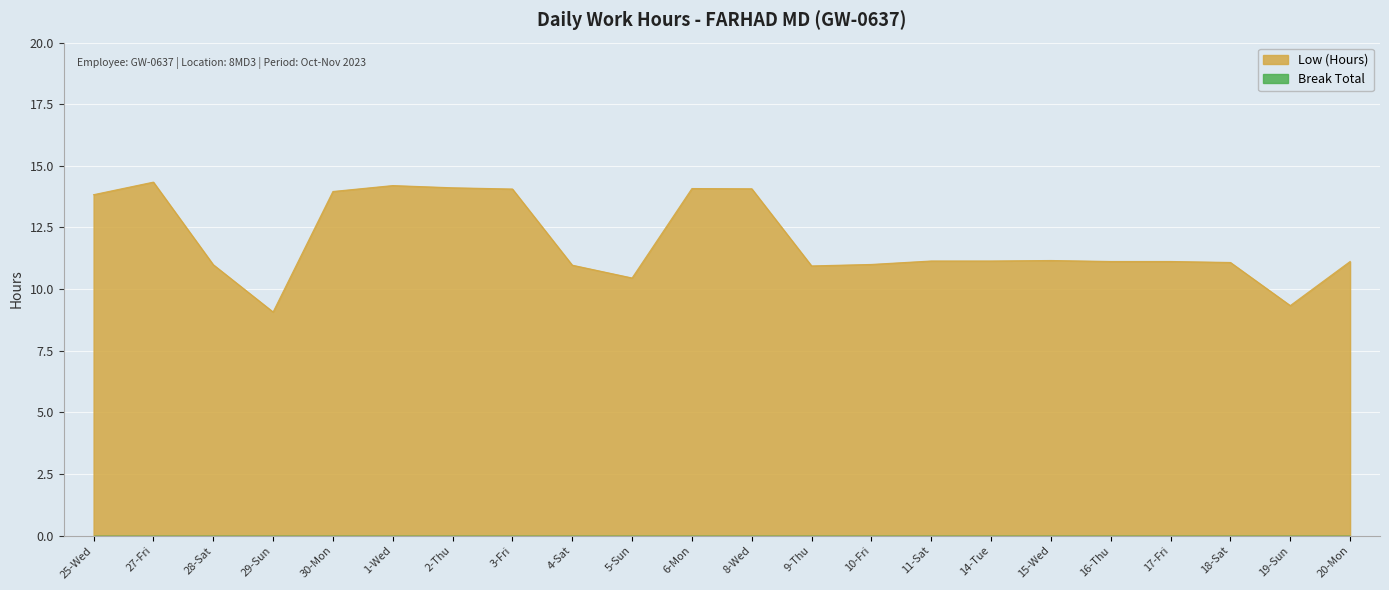

Which category has the lowest value across all series?

29-Sun